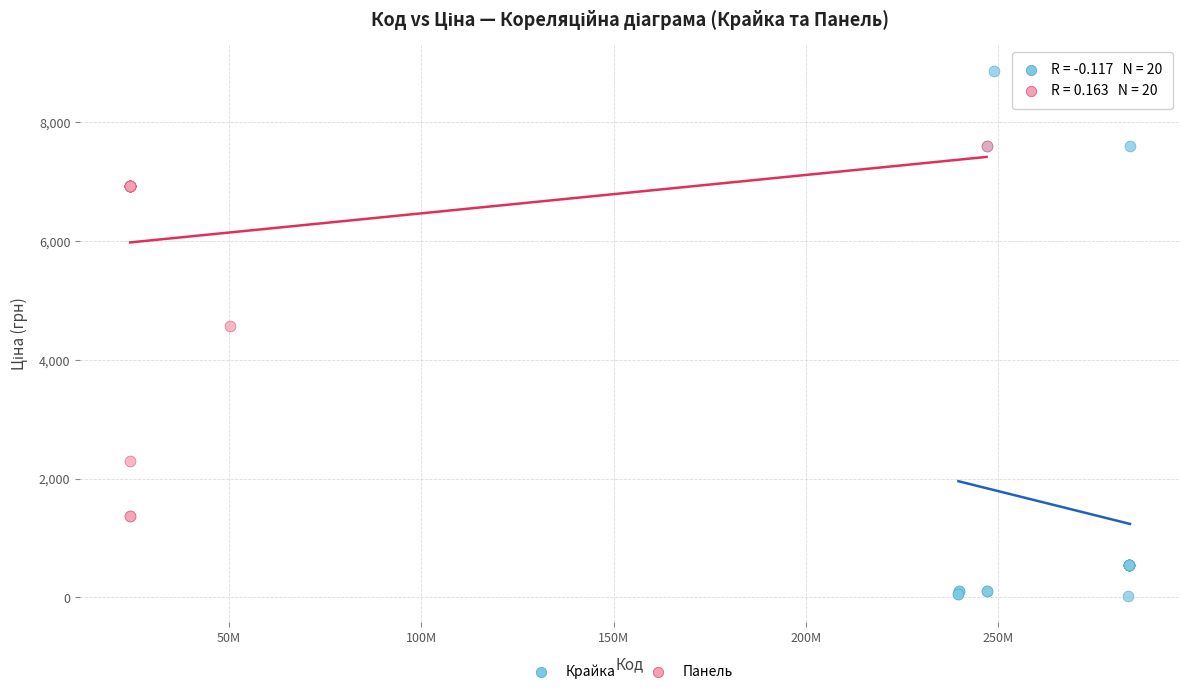

Which series reaches the maximum Y coordinate?

Крайка